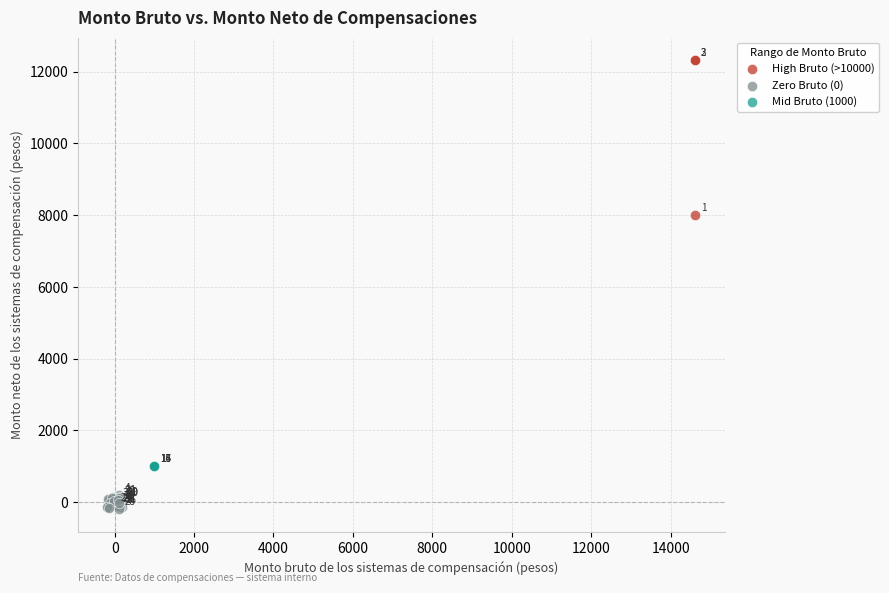

Which series reaches the minimum Y coordinate?

Zero Bruto (0)